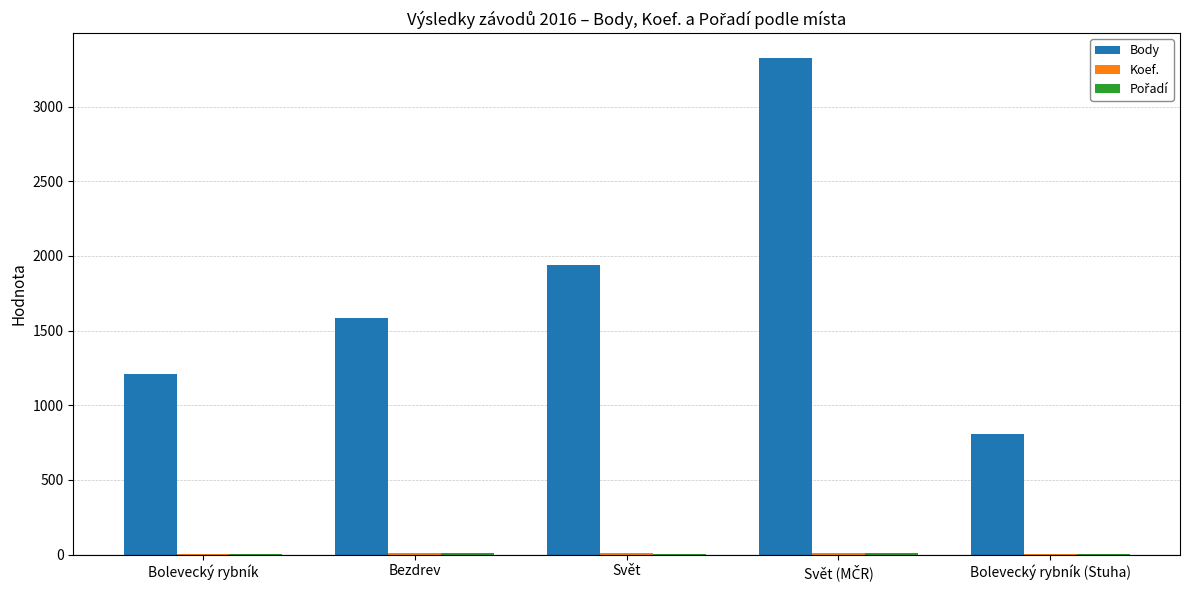

How many groups of bars are there?

5